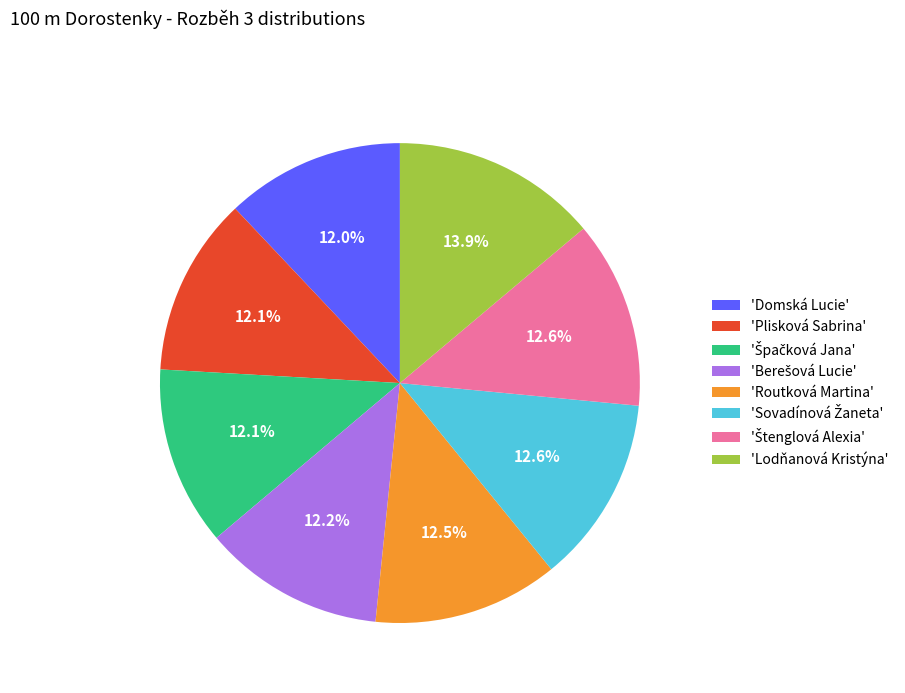

How many slices are in this pie chart?

8